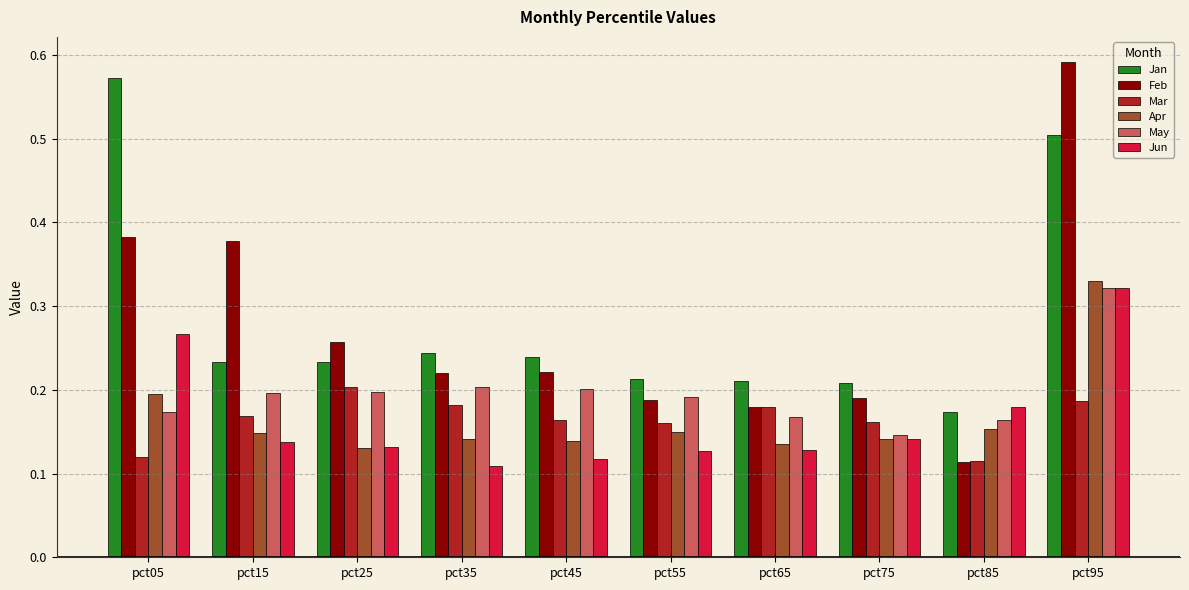

What is the sum of the Feb values at pct85 and pct95?

0.7